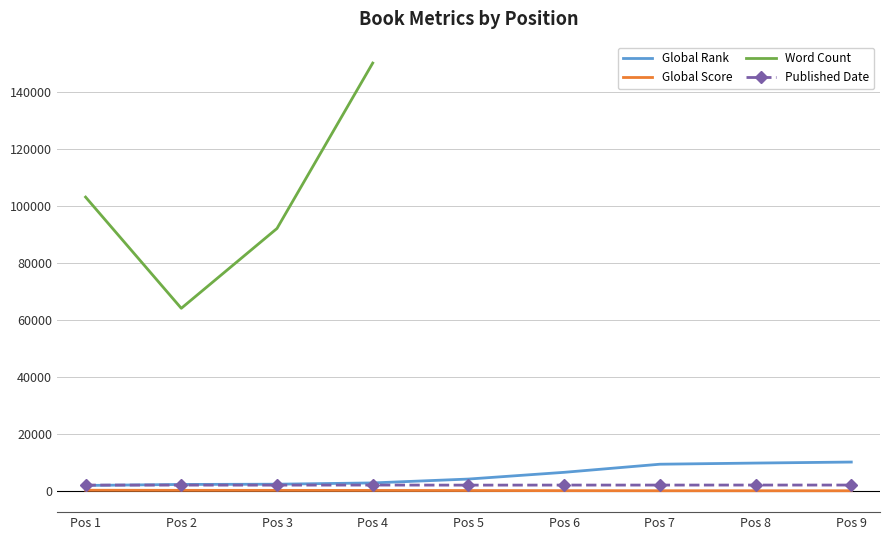

At which category is the sum across all series the highest?

Pos 4